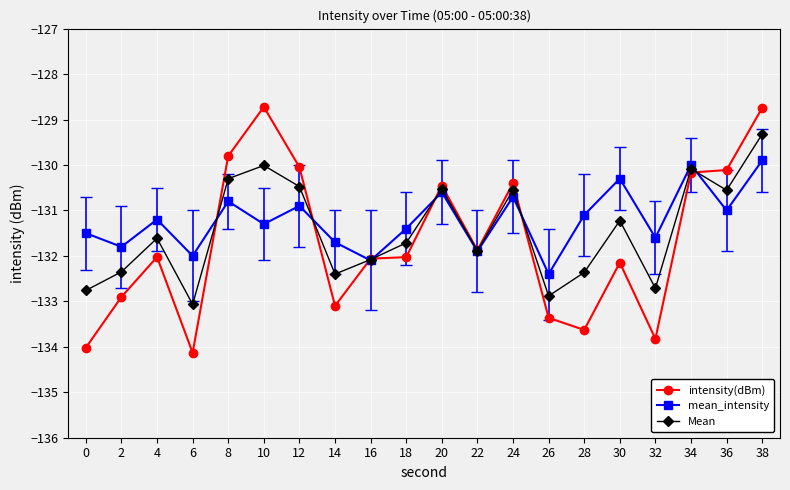

The Mean series shows -132.9 at 26. True or false?

True